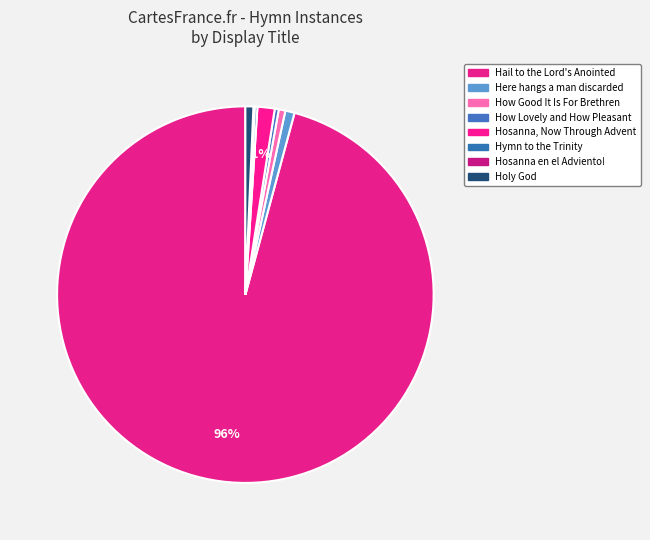

Rank the categories by value from highest to lowest.

Hail to the Lord's Anointed, Hosanna, Now Through Advent, Here hangs a man discarded, Holy God, How Good It Is For Brethren, How Lovely and How Pleasant, Hymn to the Trinity, Hosanna en el Adviento!